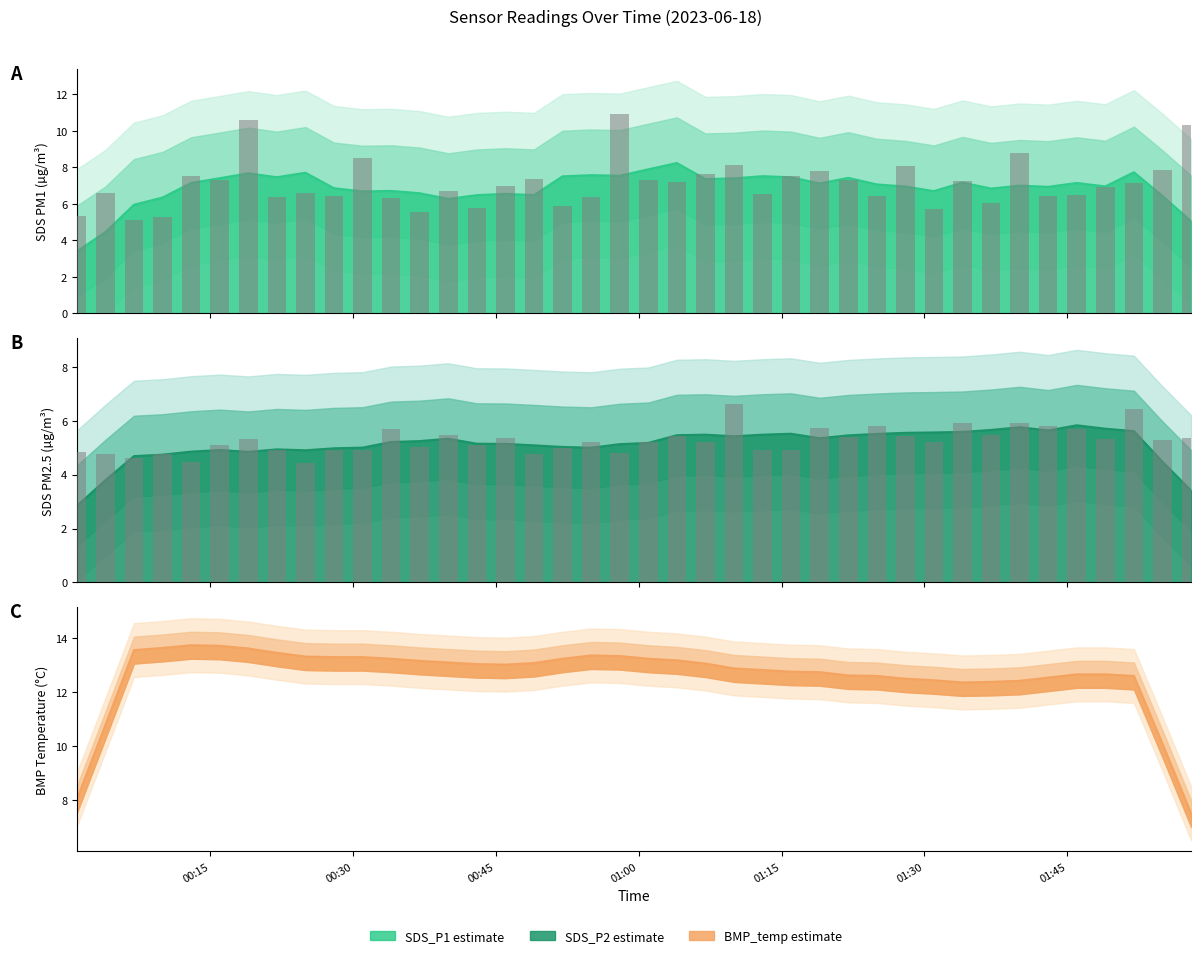

Reading left to right, extract all data points from this chart.

SDS_P1 estimate line: 3.4	4.5	6.0	6.3	7.1	7.4	7.7	7.5	7.7	6.9	6.7	6.7	6.6	6.3	6.5	6.5	6.5	7.5	7.6	7.5	7.9	8.2	7.4	7.4	7.5	7.5	7.1	7.4	7.1	7.0	6.7	7.2	6.8	7.0	6.9	7.1	7.0	7.7	6.4	5.1
SDS_P2 estimate line: 2.8	3.8	4.7	4.7	4.9	4.9	4.8	4.9	4.9	5.0	5.0	5.2	5.2	5.3	5.1	5.1	5.1	5.0	5.0	5.1	5.2	5.5	5.5	5.4	5.5	5.5	5.4	5.5	5.5	5.6	5.6	5.6	5.7	5.8	5.6	5.8	5.7	5.6	4.5	3.4
BMP_temp estimate line: 8.0	10.8	13.6	13.6	13.7	13.7	13.6	13.5	13.3	13.3	13.3	13.2	13.2	13.1	13.0	13.0	13.1	13.2	13.4	13.3	13.2	13.2	13.1	12.9	12.8	12.8	12.7	12.6	12.6	12.5	12.4	12.4	12.4	12.4	12.5	12.7	12.7	12.6	10.1	7.5